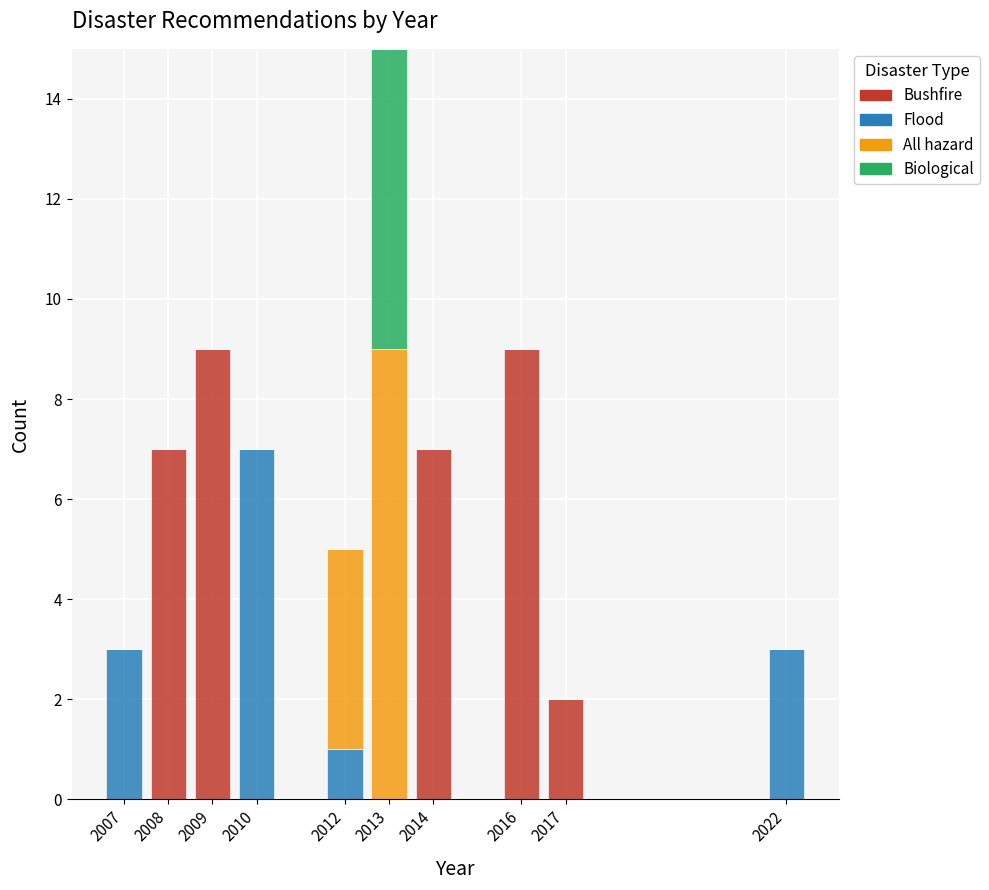

What is the total value across all series at 2007?

3